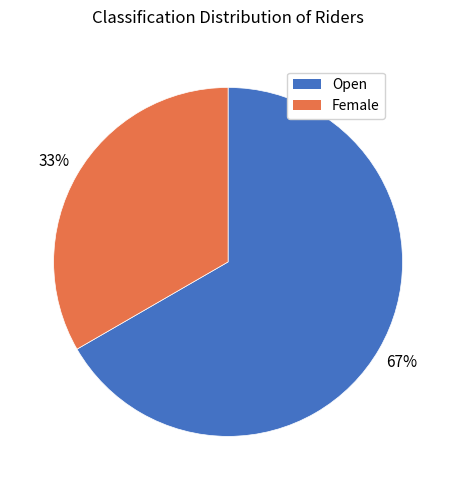

What percentage is the Open slice, to the nearest percent?

67%